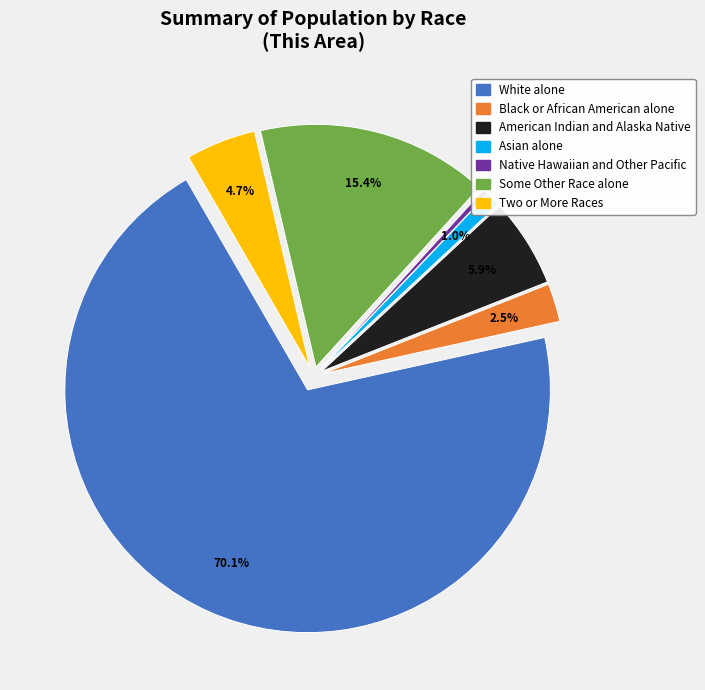

Is there a majority slice in this chart?

Yes